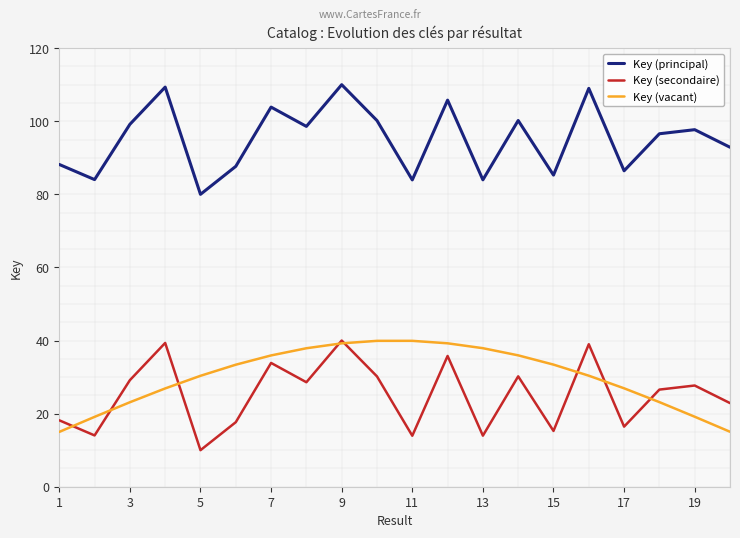

What are all the series names shown in the legend?

Key (principal), Key (secondaire), Key (vacant)